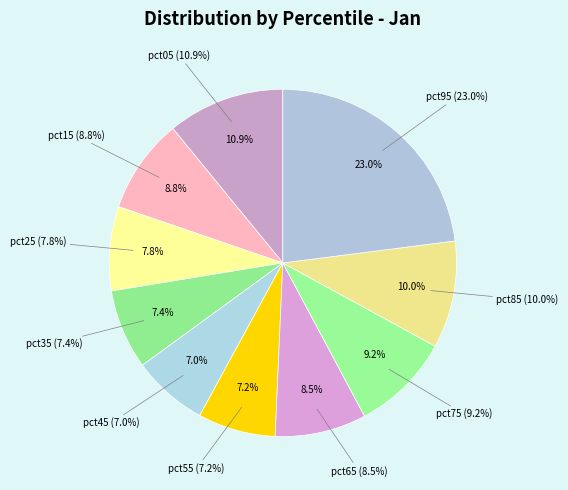

Is there any slice that represents more than half of the pie?

No